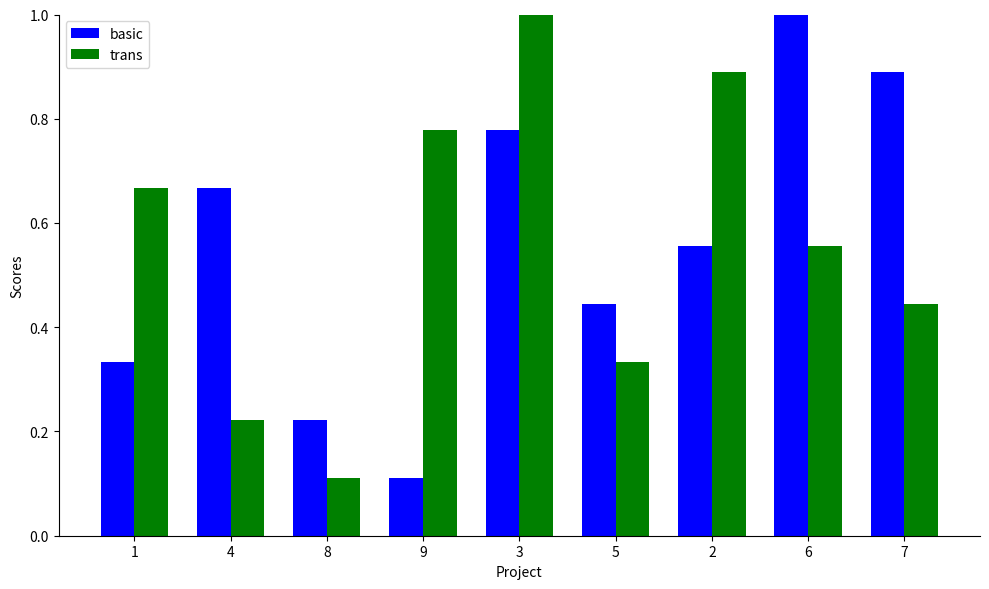

Is the value of basic at 5 greater than the value of trans at 6?

No